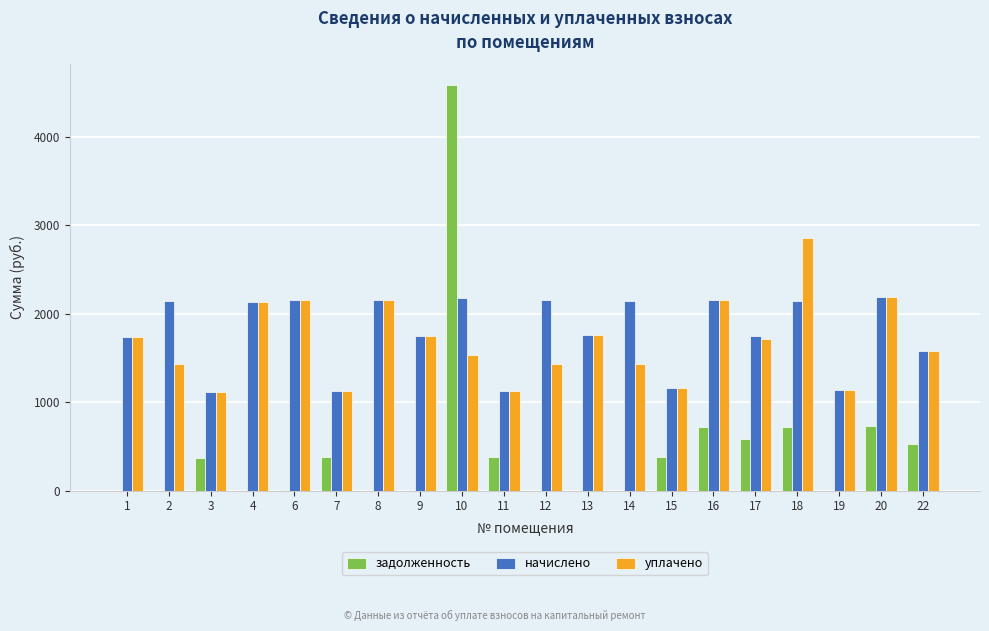

Where does the начислено series first go above 2131?

2